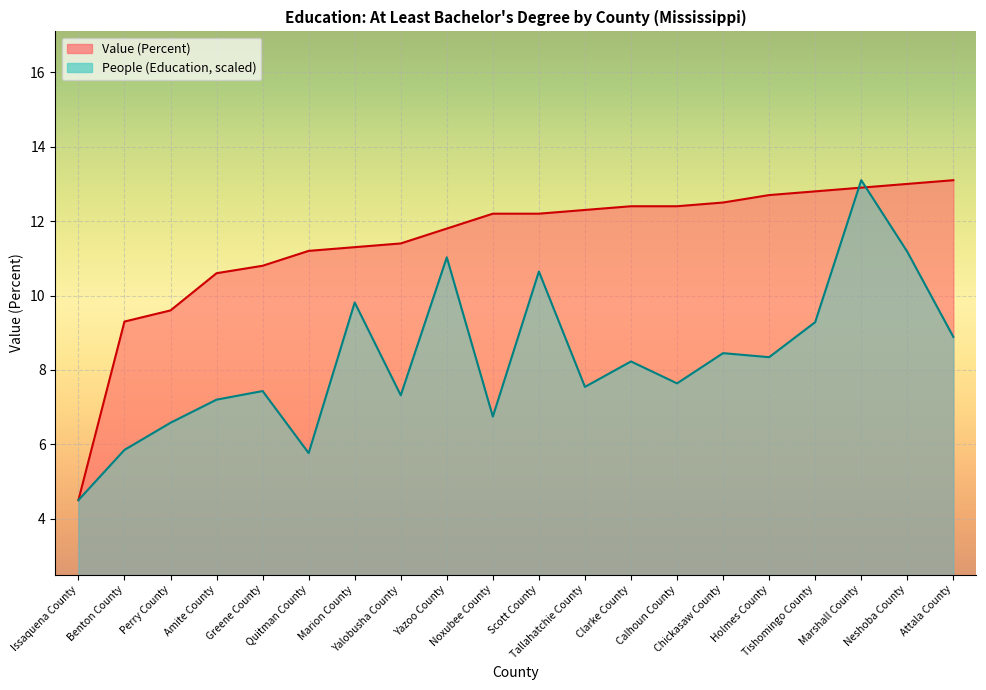

What position from the left is Chickasaw County?

15